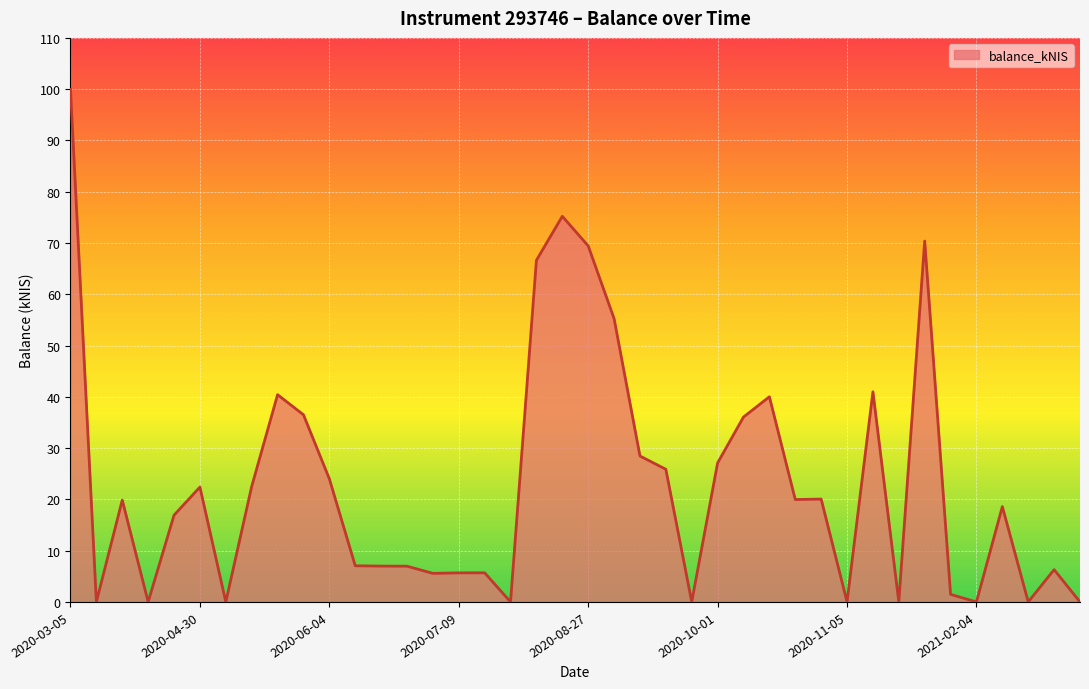

What is the label of the 37th point from the left?

2021-04-13